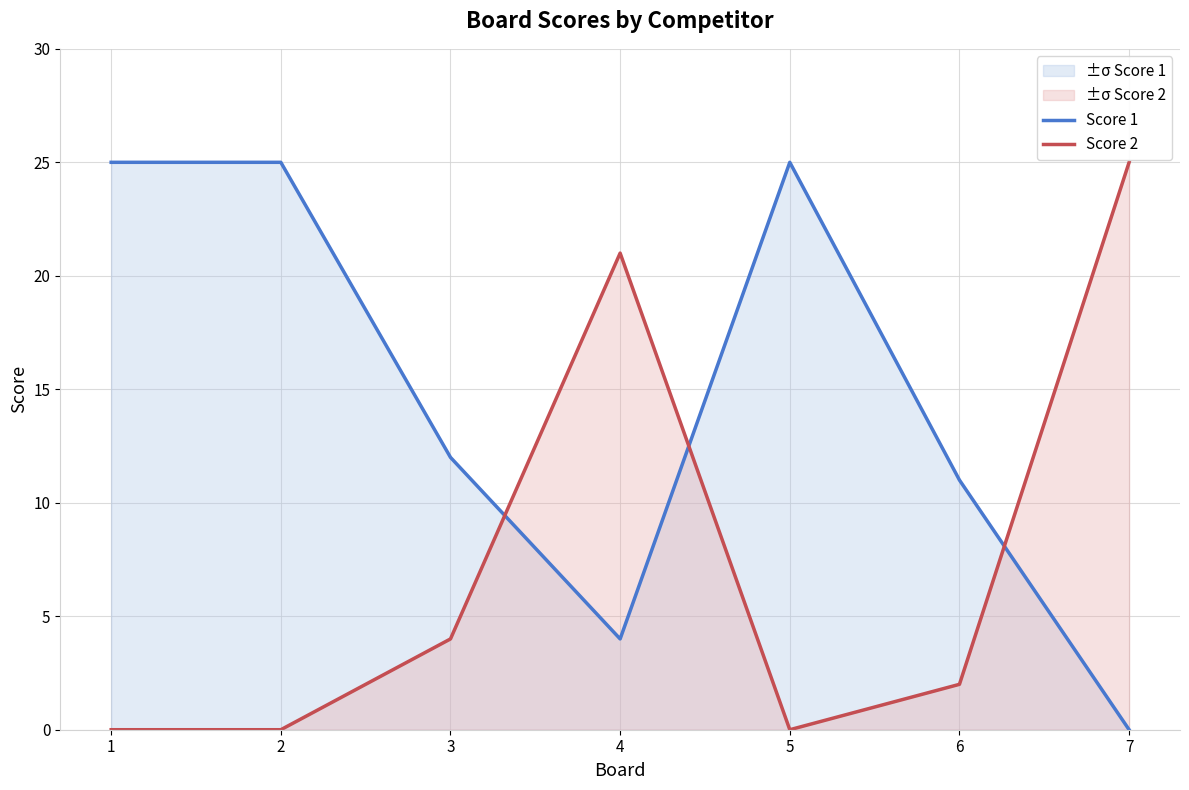

In Score 2, how many points are lower than both neighbors (excluding endpoints)?

1